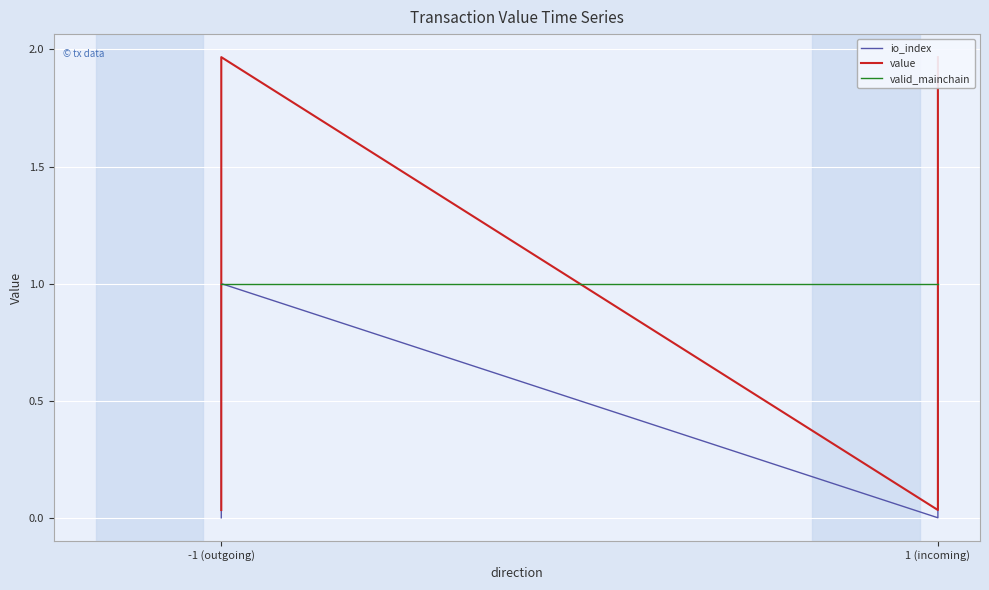

True or false: value has more than 0 points higher than both neighbors.

True